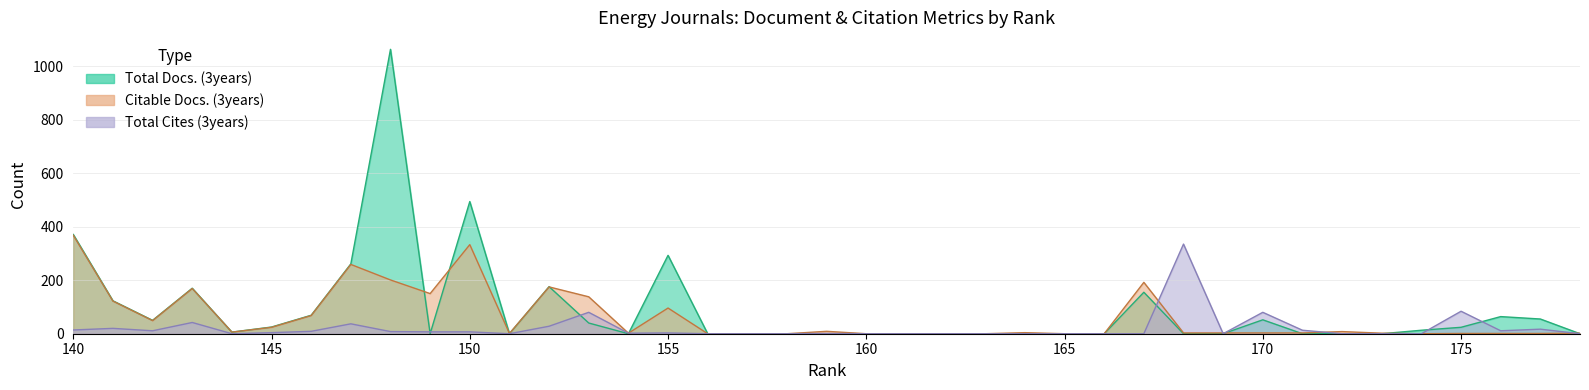

Which label corresponds to the smallest value in the chart?

178